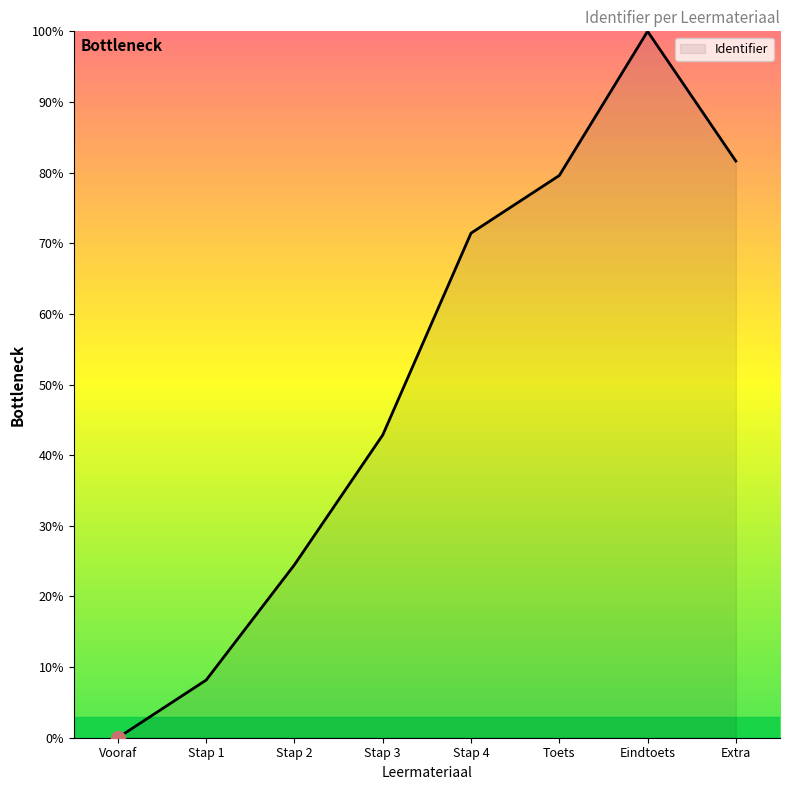

Rank the categories by value from highest to lowest.

Eindtoets, Extra, Toets, Stap 4, Stap 3, Stap 2, Stap 1, Vooraf